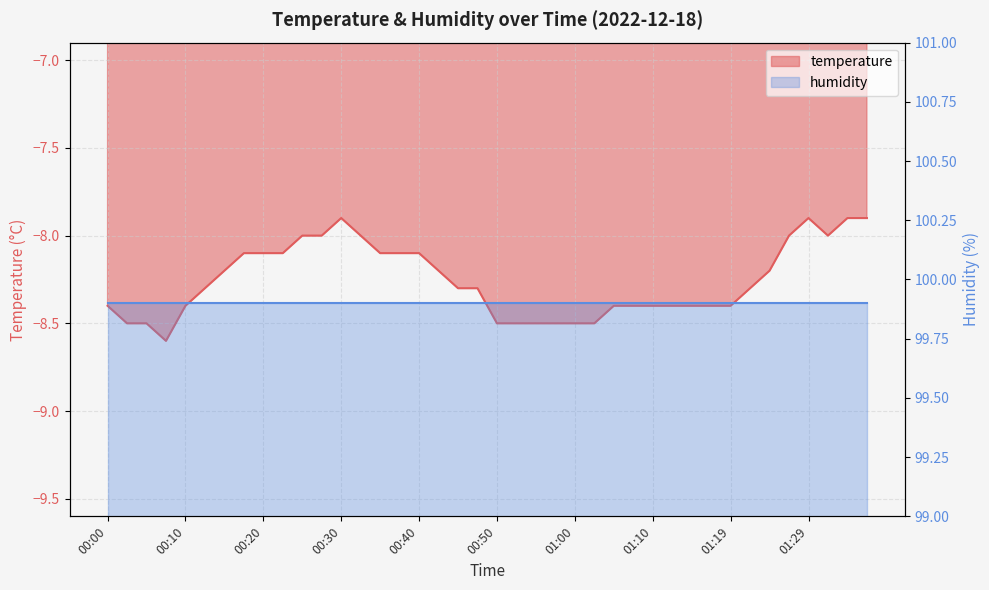

What is the minimum value shown in the chart?

-8.6